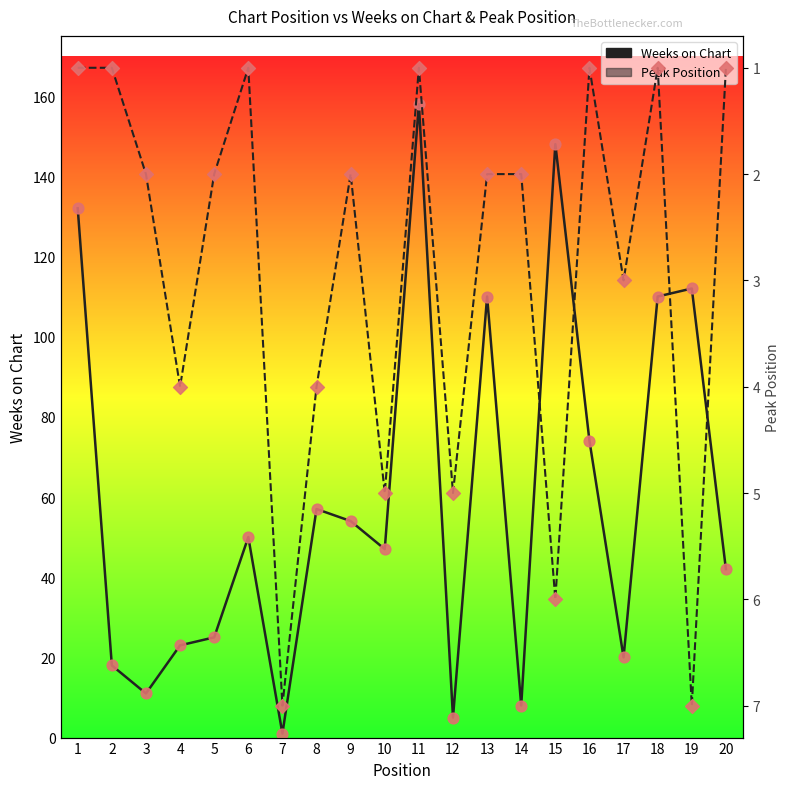

Which series has the widest spread of Y values?

Weeks on Chart